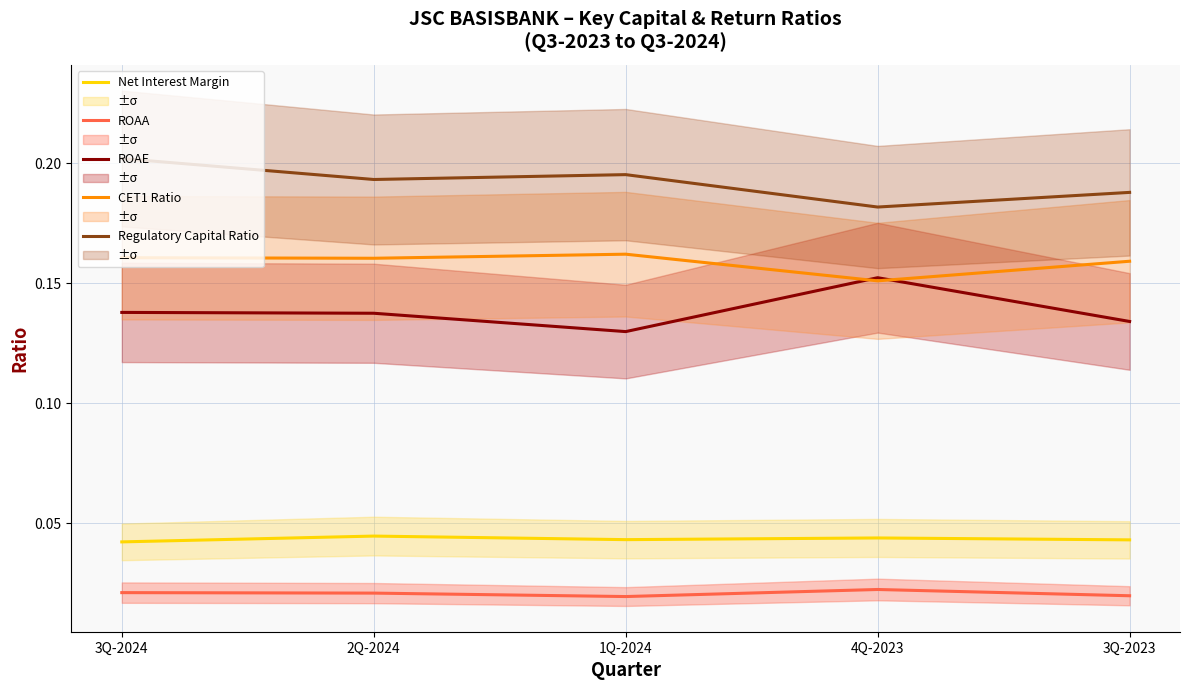

Rank the series at 1Q-2024 from lowest to highest value.

ROAA, Net Interest Margin, ROAE, CET1 Ratio, Regulatory Capital Ratio